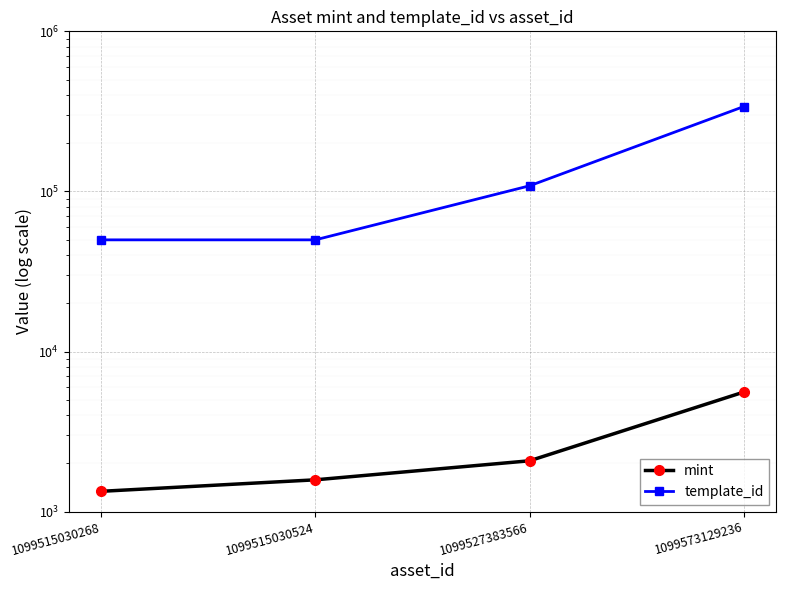

What is the sum of the template_id values at 1099515030524 and 1099527383566?

158333